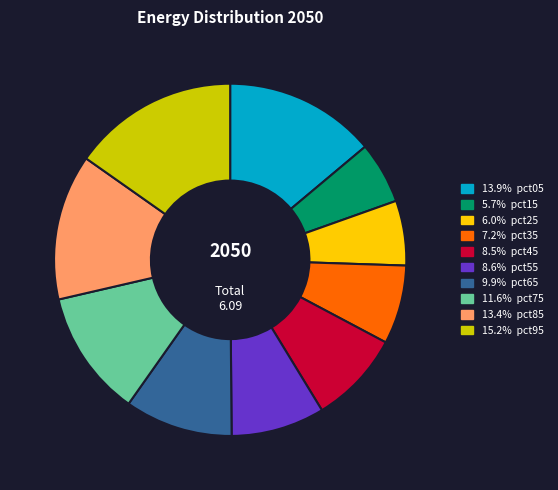

Is there any slice that represents more than half of the pie?

No